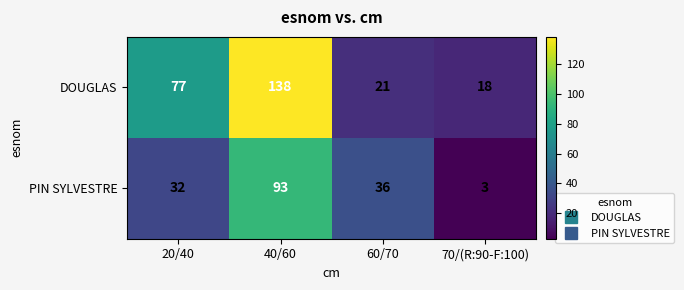

Rank the series by their average value, from highest to lowest.

DOUGLAS, PIN SYLVESTRE